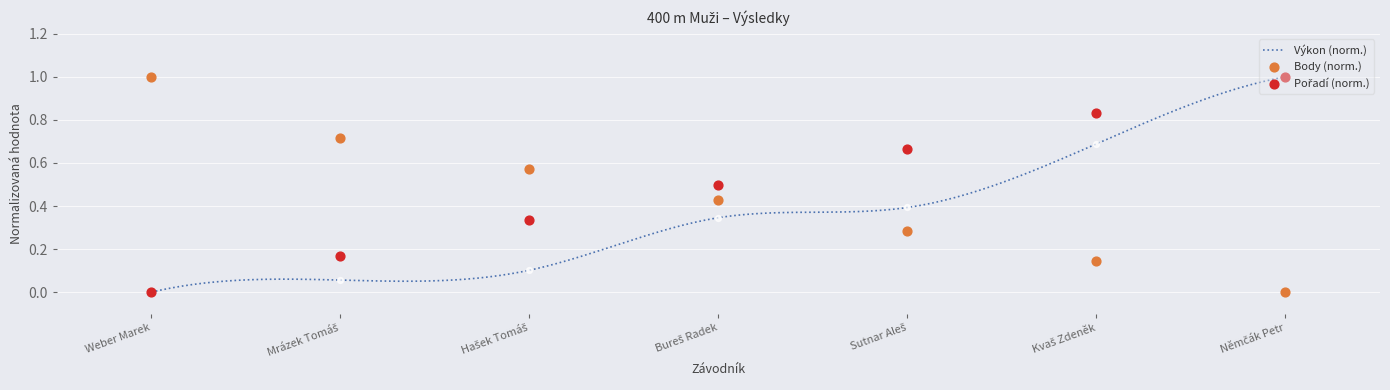

Which series contains the highest Y value?

Výkon